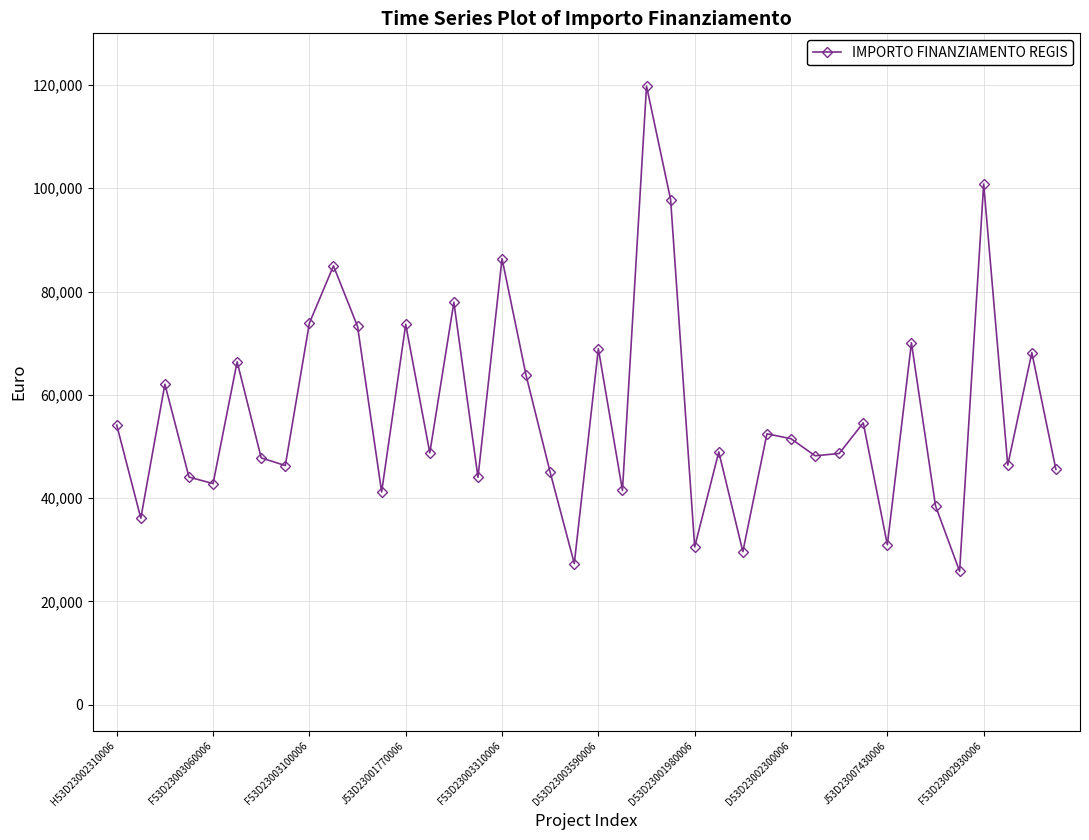

How many lines are shown in the chart?

1